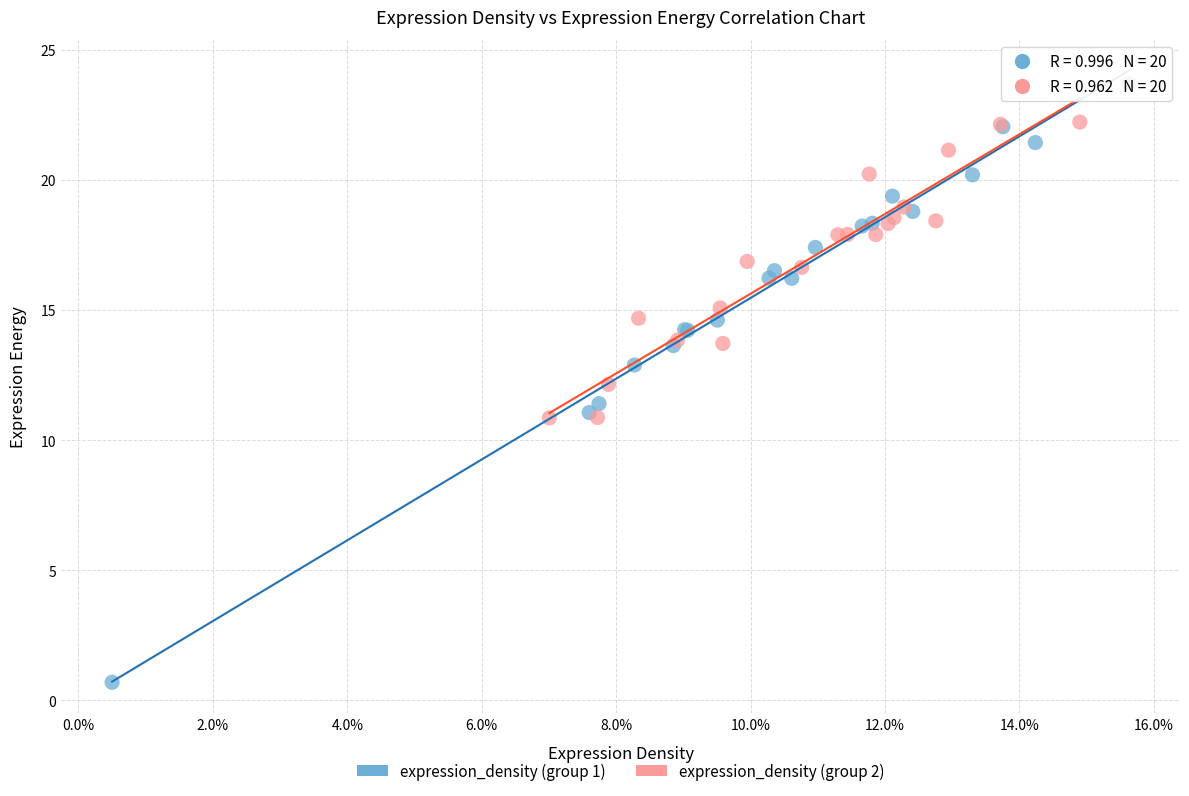

Which series reaches the maximum Y coordinate?

expression_density (group 1)